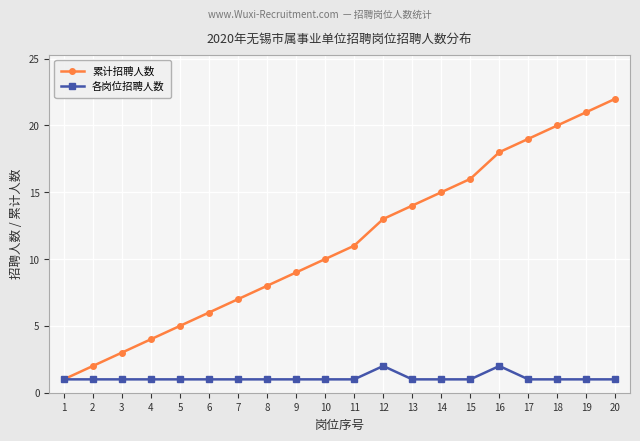

What is the difference between the maximum and minimum values in the 累计招聘人数 series?

21